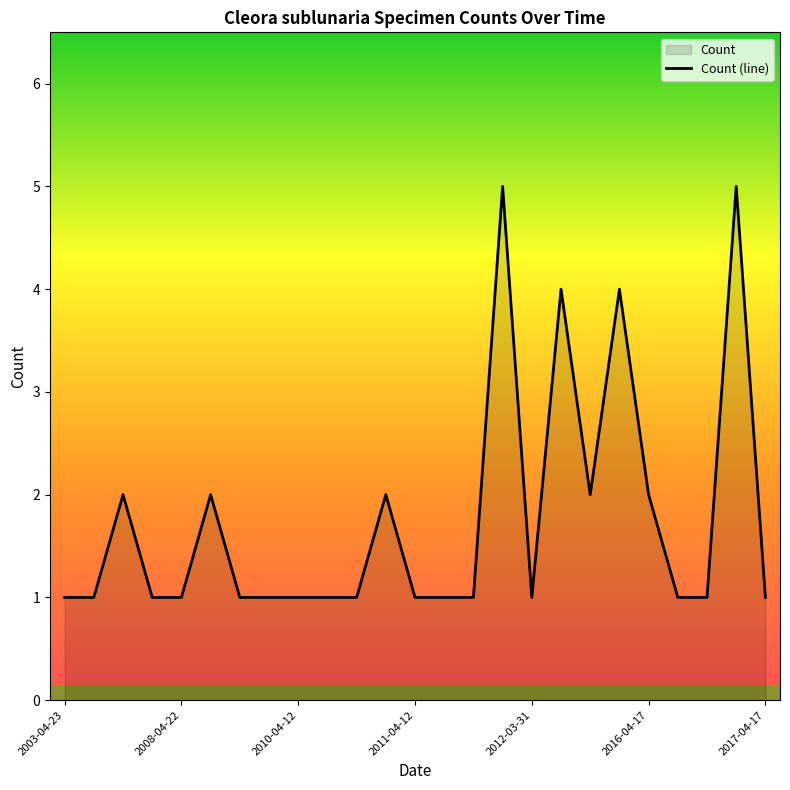

What is the difference between the maximum and minimum values?

4